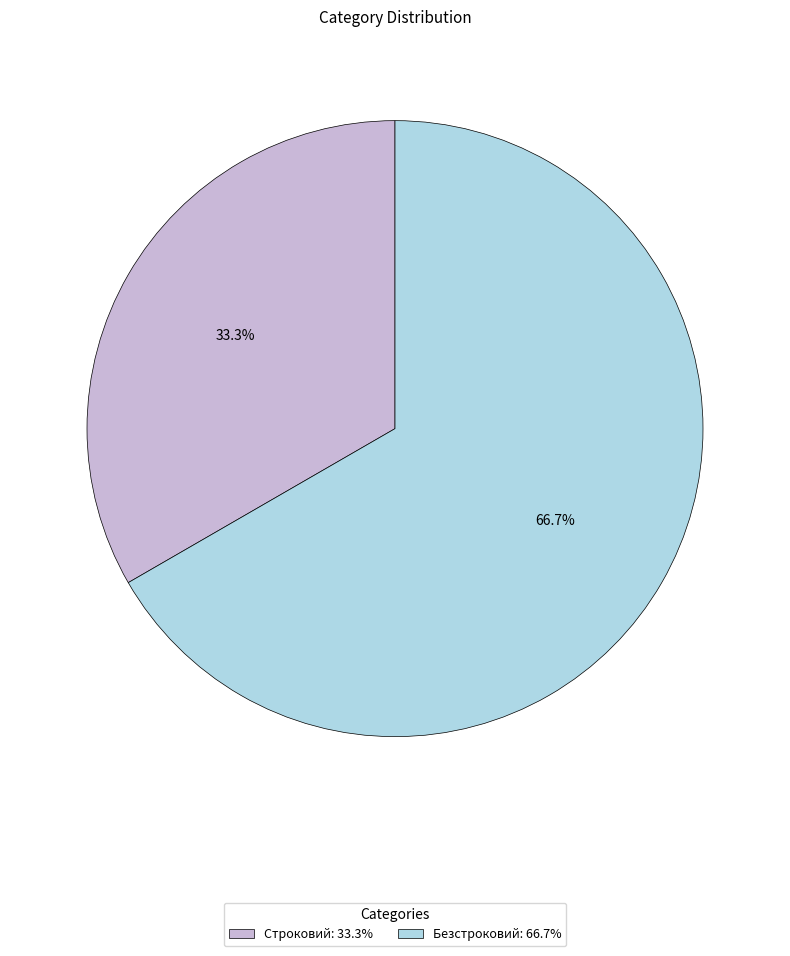

What is the smallest slice in the pie chart?

Строковий